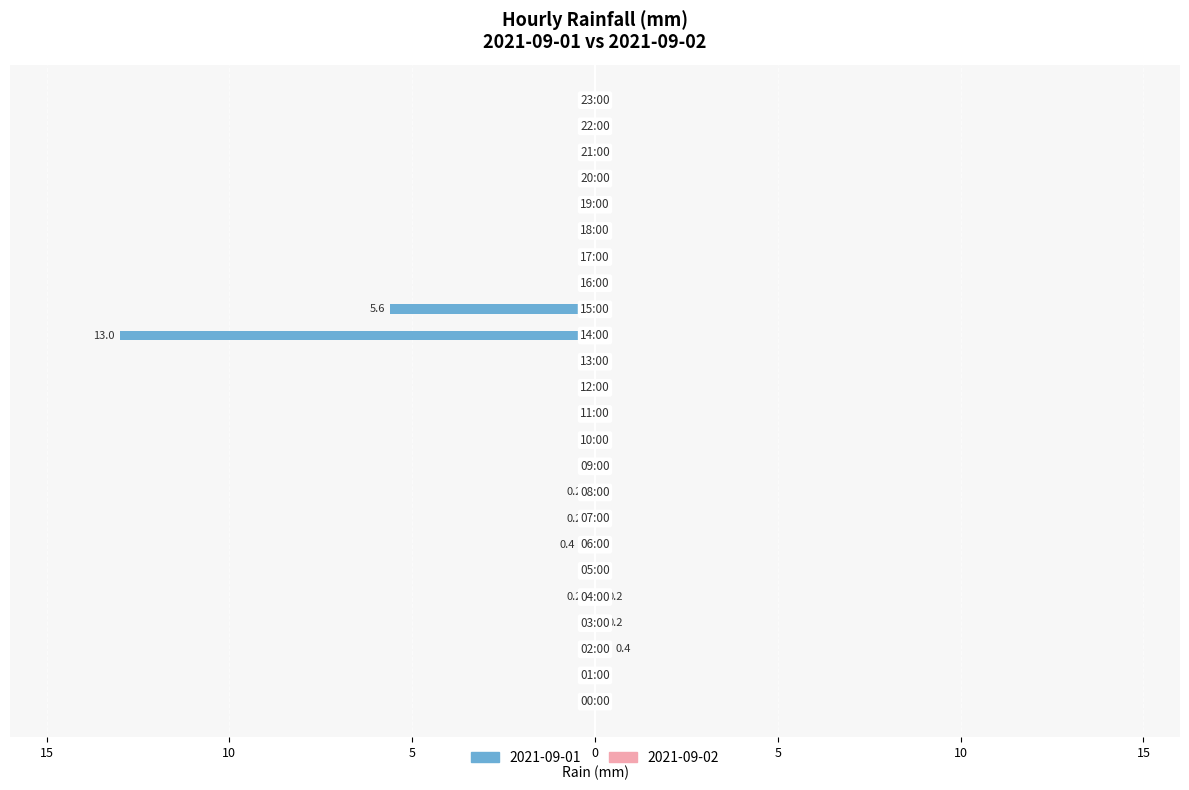

At which category does the chart reach its minimum across all series?

00:00